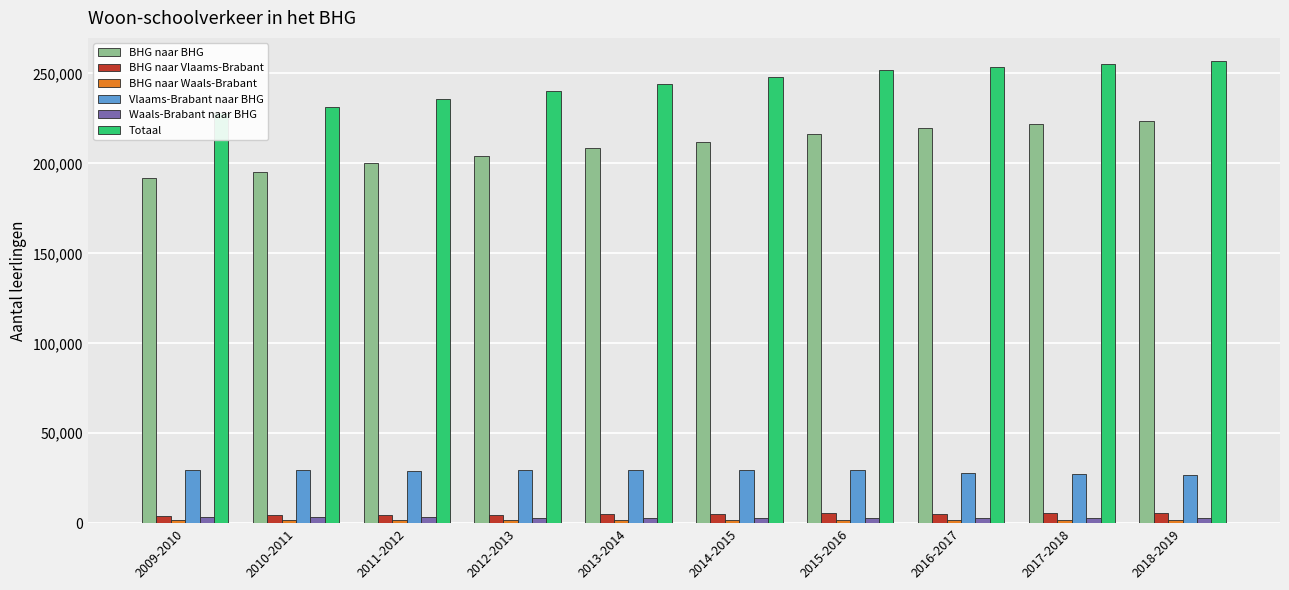

What is the total value across all series at 2018-2019?

517684